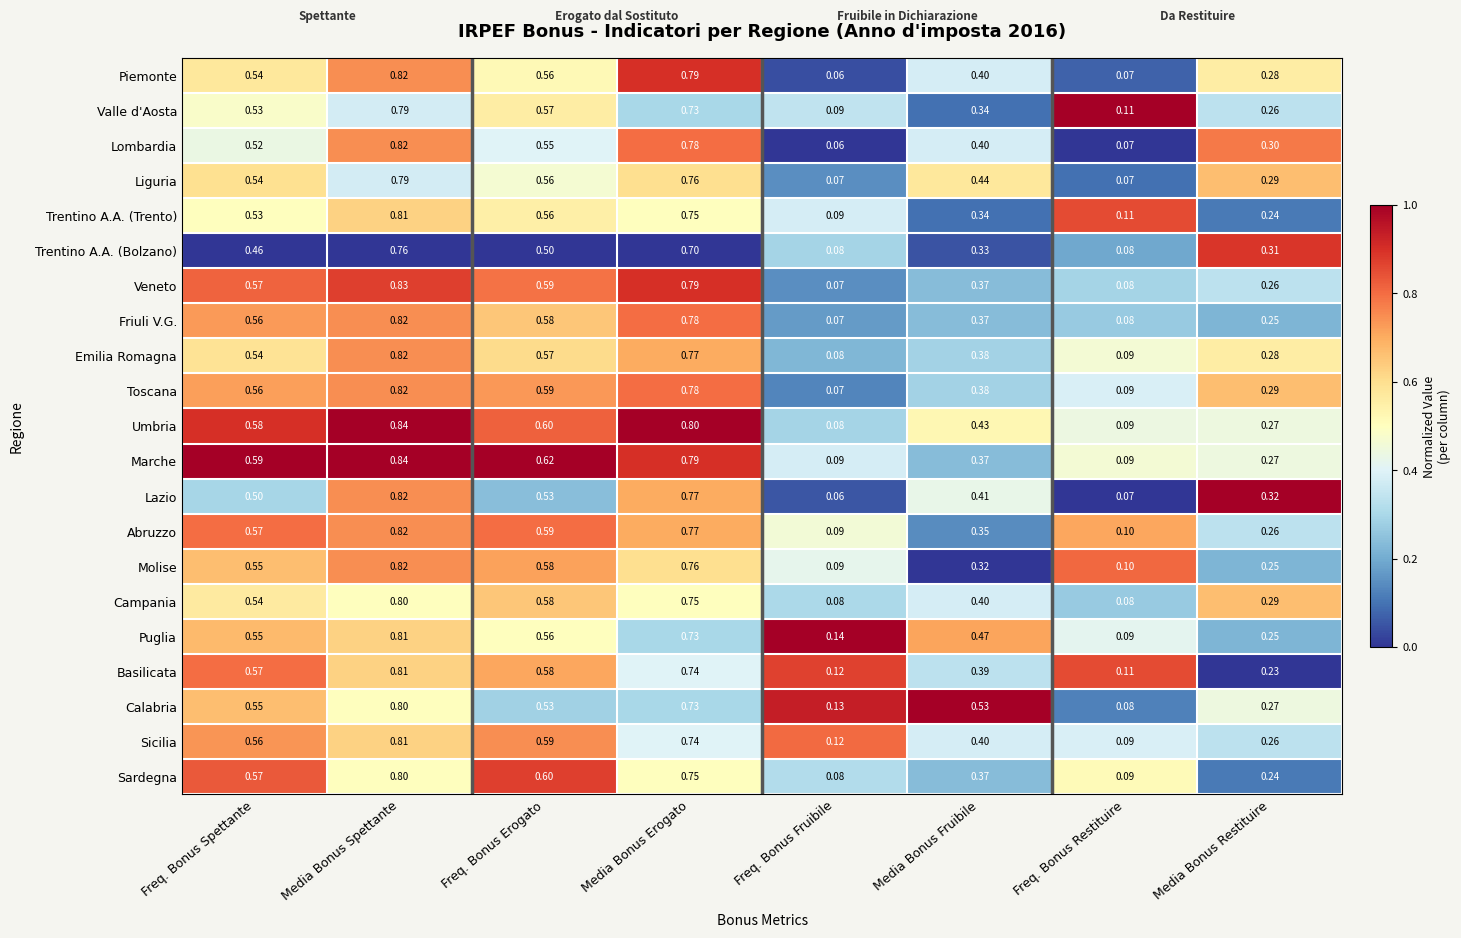

At how many categories does at least one series exceed 0?

8